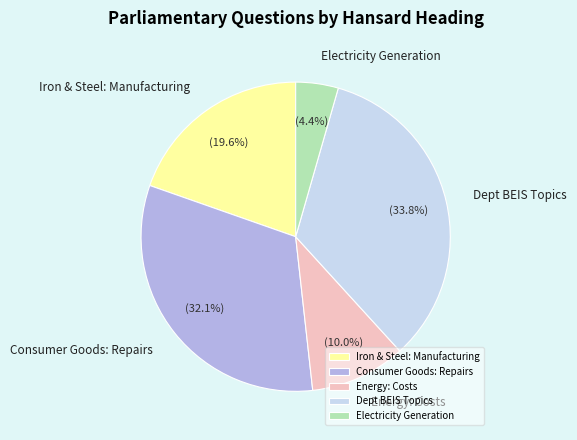

Is Consumer Goods: Repairs the majority of the pie?

No